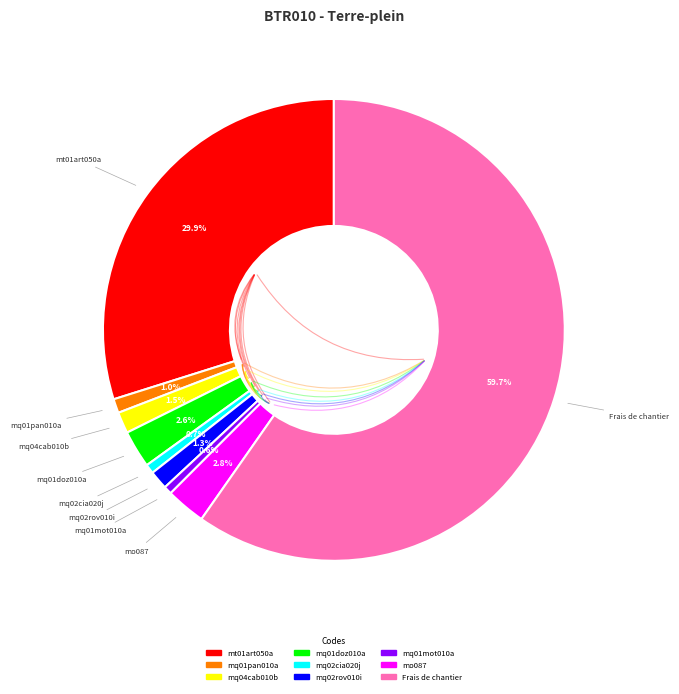

The mq01doz010a slice represents 3% of the pie. True or false?

True